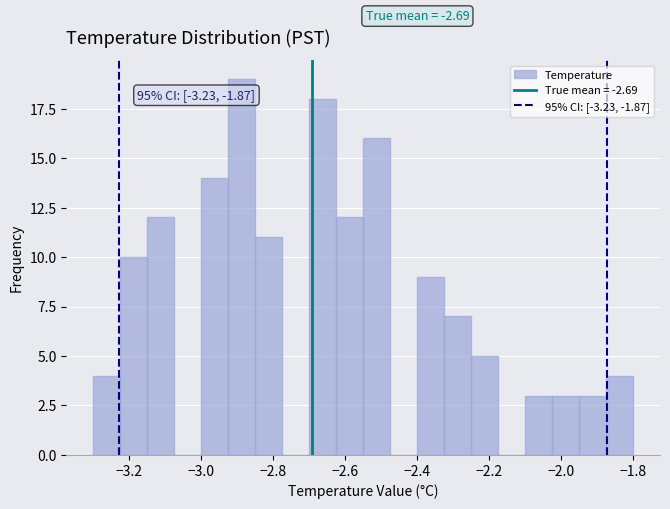

Around what value on the x-axis is the tallest bar? Give the approximate position of its centre, as read against the axis.

-2.88